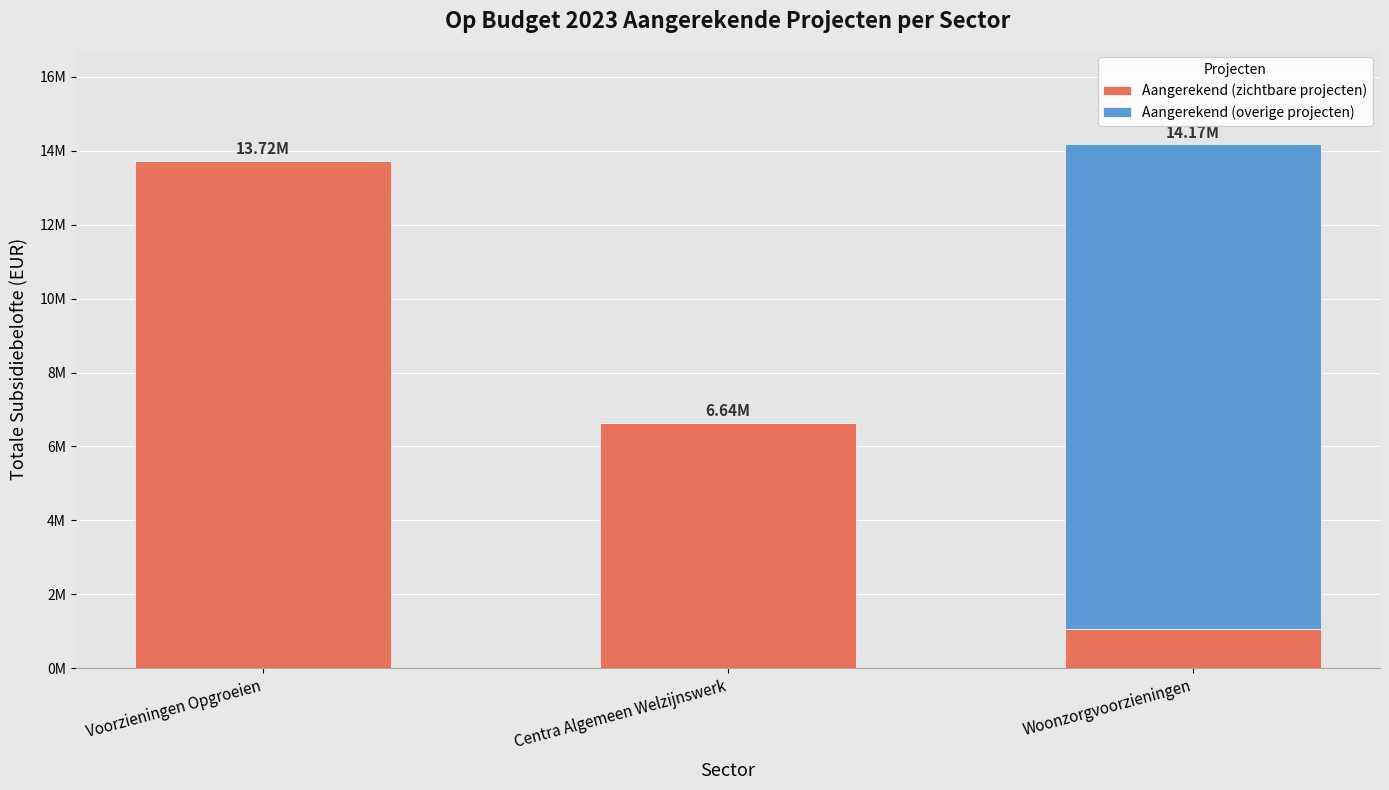

What is the value of the Aangerekend (zichtbare projecten) bar at the 2nd from the left?

6640110.0